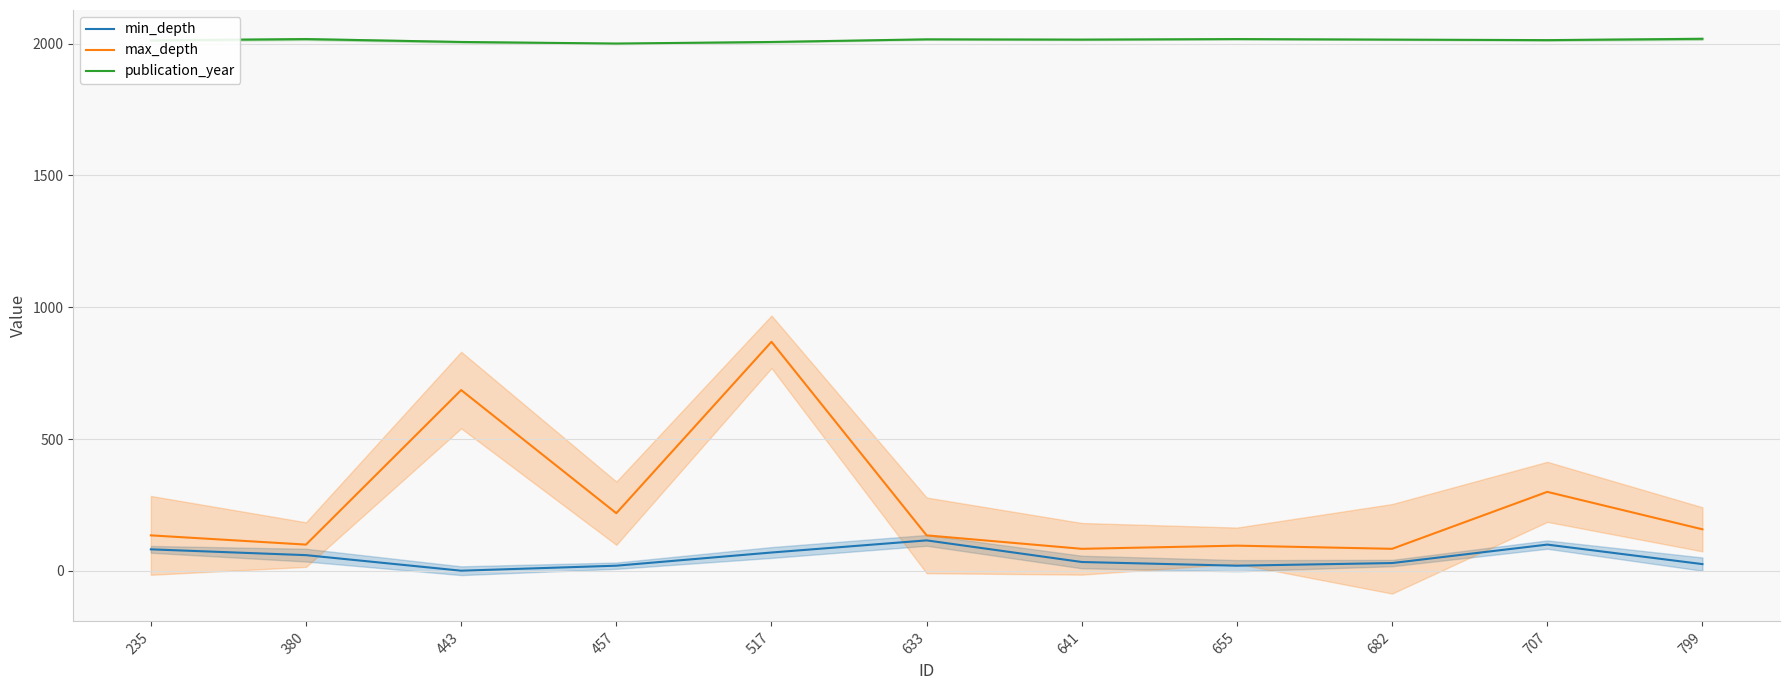

What is the difference between the maximum and second lowest values in the min_depth series?

96